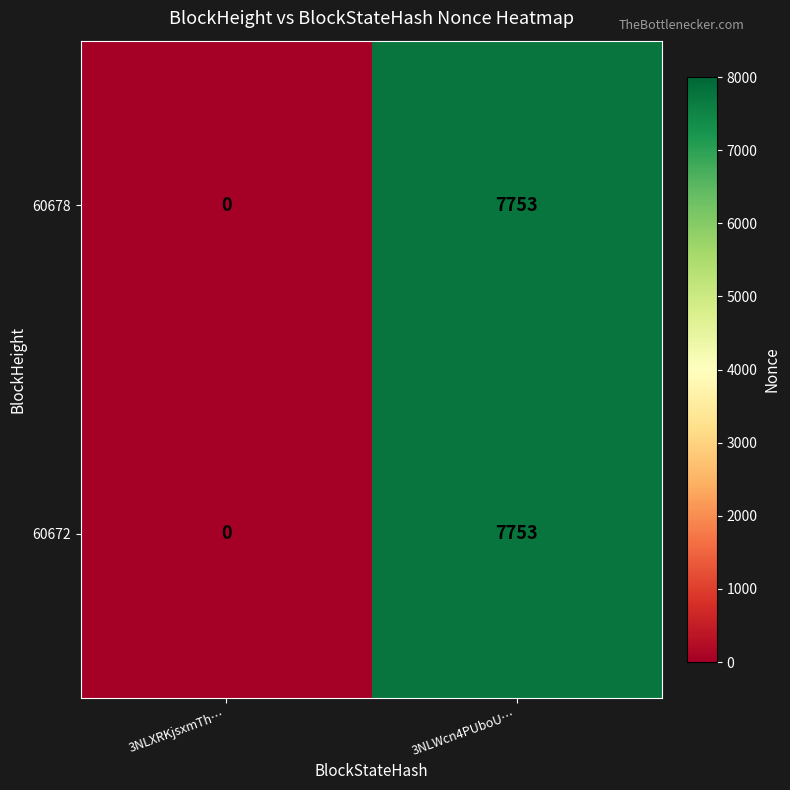

Rank the categories by 60672 value from highest to lowest.

3NLWcn4PUboU…, 3NLXRKjsxmTh…